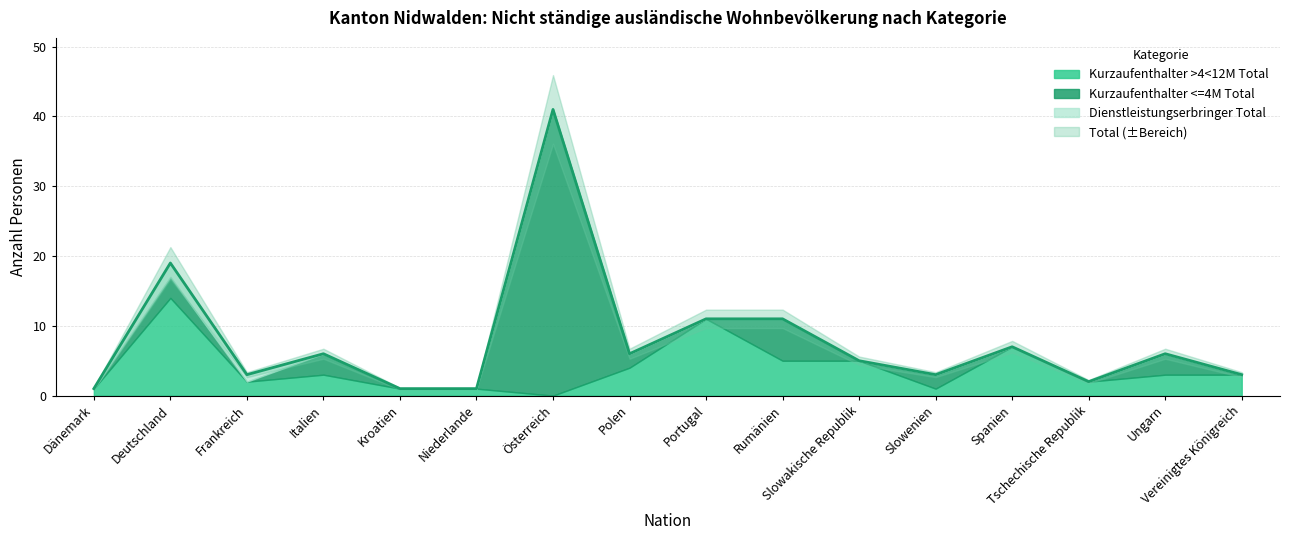

True or false: Dienstleistungserbringer Total and Kurzaufenthalter >4<12M Total cross at least once.

False